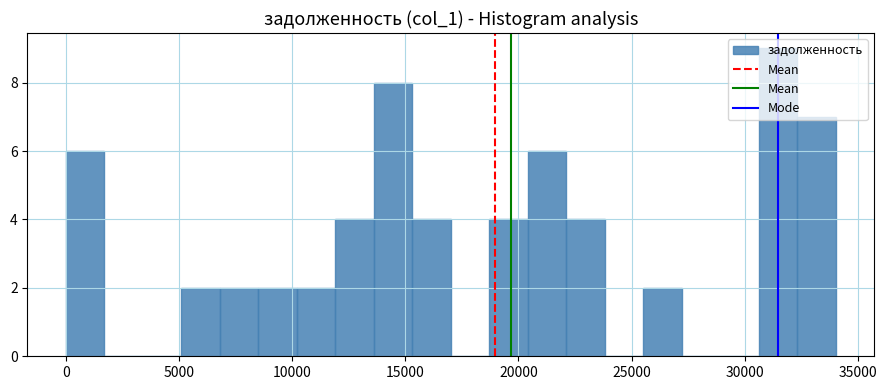

Read against the x-axis, roughly where is the centre of the tallest bar?

31500